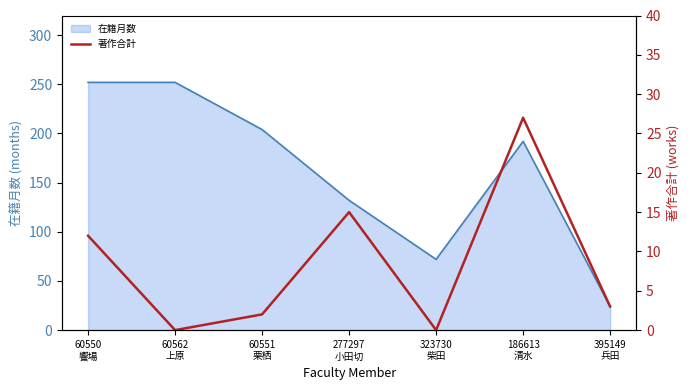

Which series has the widest spread of values?

在籍月数 (line)